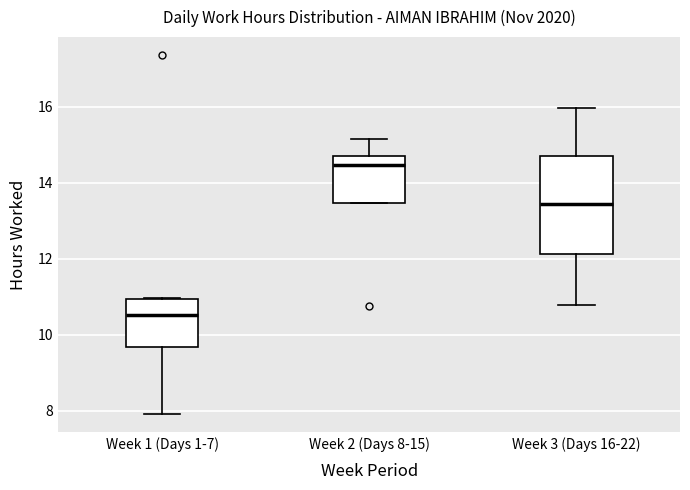

Reading left to right, read every box against the y-axis: the position of its median line, the range the box covers, and the ends of its whiskers. The values are not printed on the chart, so give them approximately, as read against the axis.

Week 1 (Days 1-7): median 10.6, box 9.6 to 11.0, whiskers 8.0 to 11.0
Week 2 (Days 8-15): median 14.4, box 13.4 to 14.8, whiskers 13.4 to 15.2
Week 3 (Days 16-22): median 13.4, box 12.2 to 14.8, whiskers 10.8 to 16.0